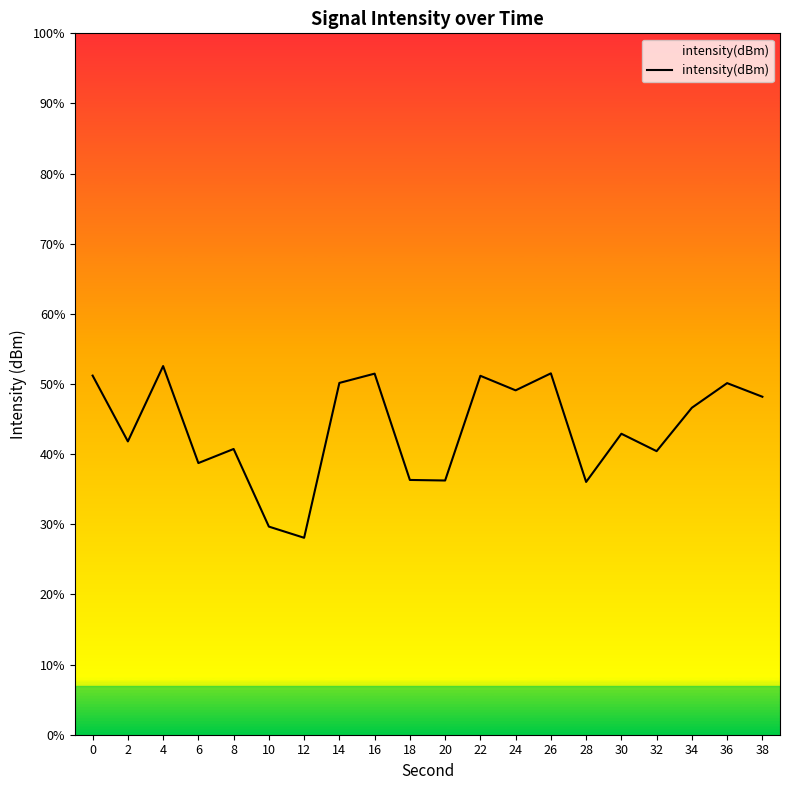

Does the chart have visible grid lines?

No